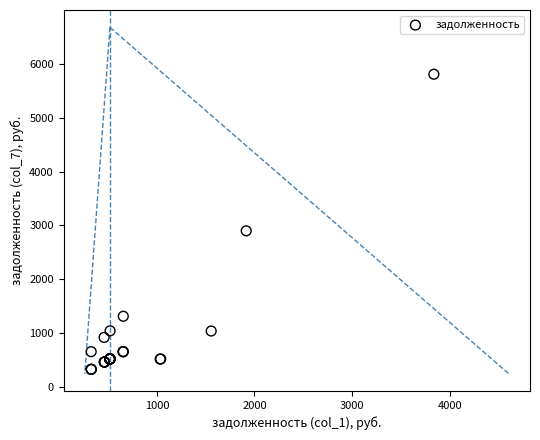

What Y value in the scatter plot is closest to 3066?

2898.7